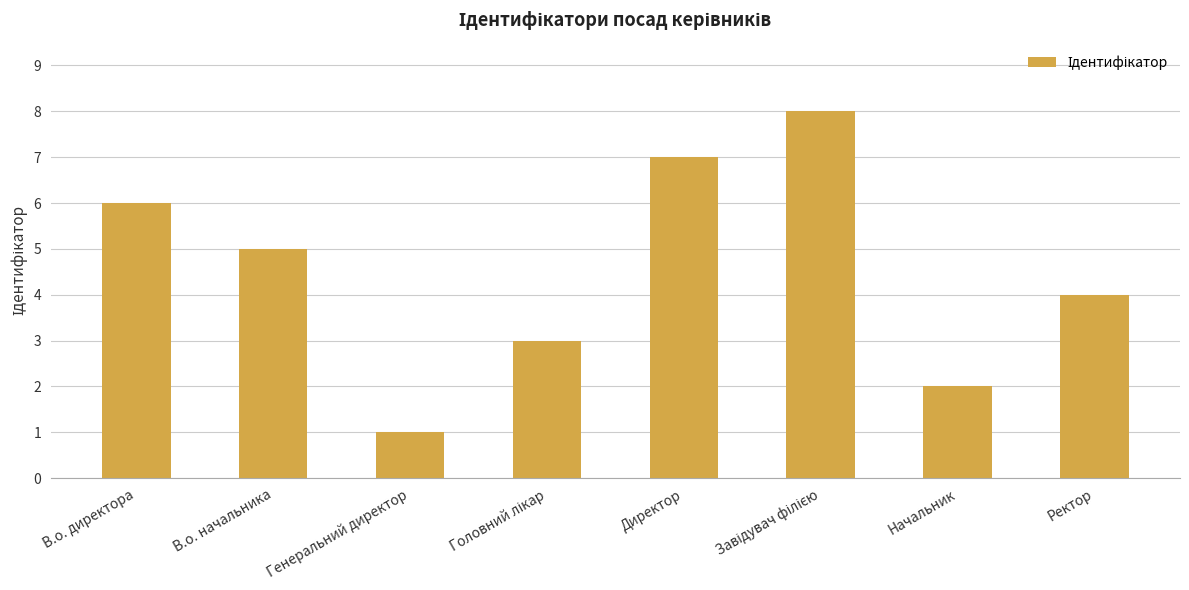

Read the value at В.о. директора.

6